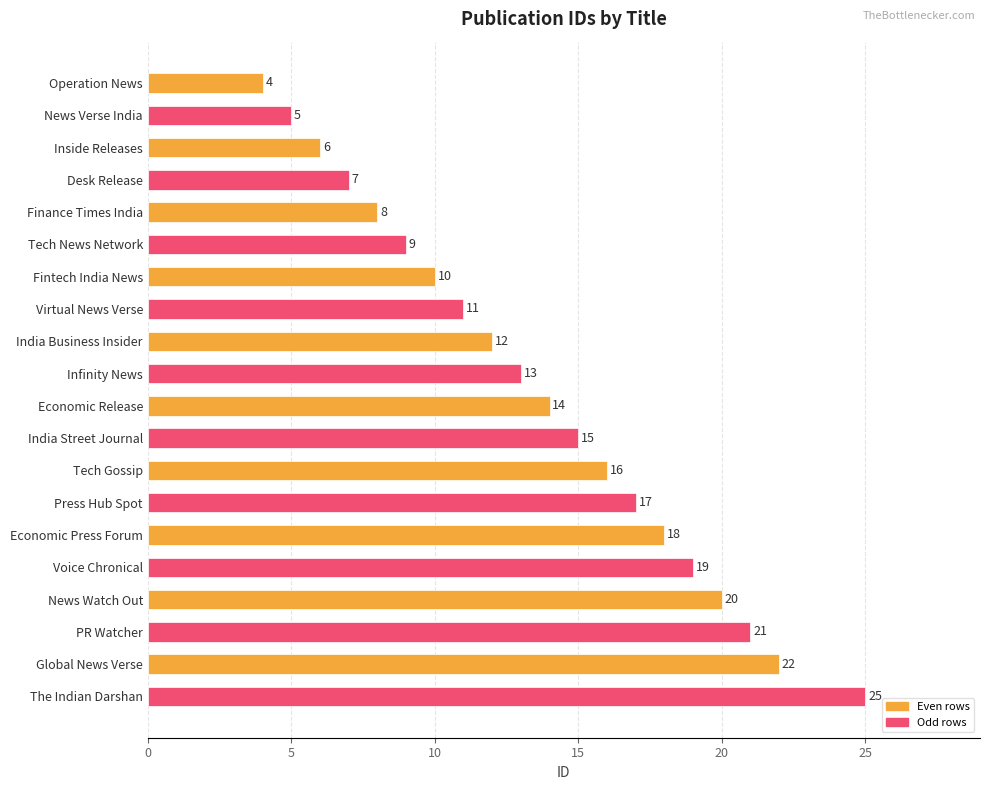

What is the sum of all values?

272